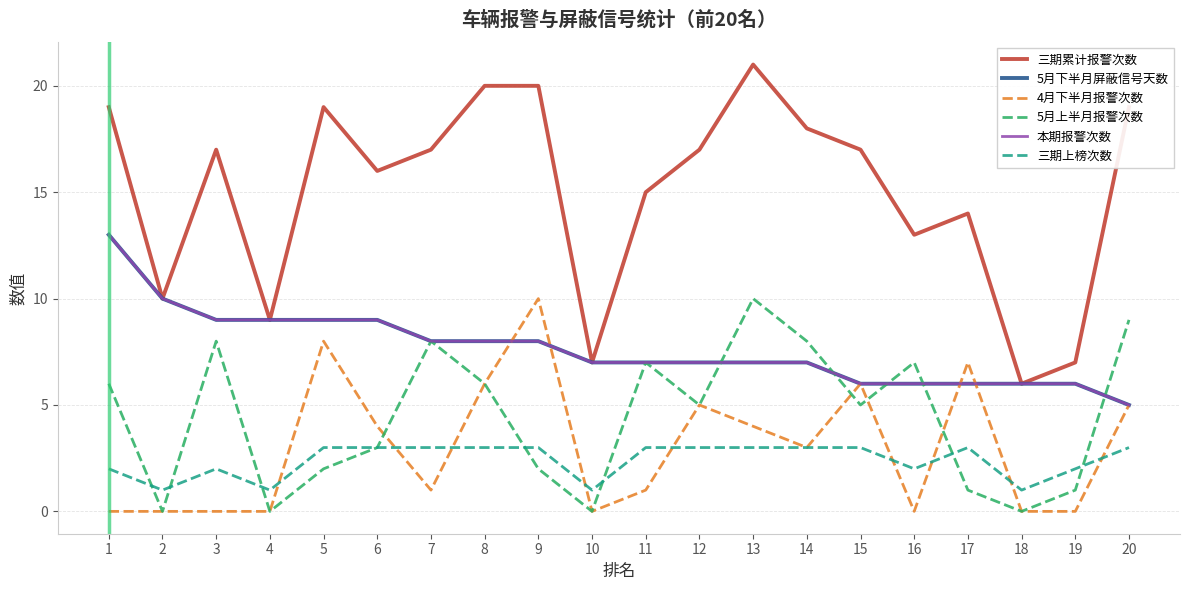

True or false: 5月上半月报警次数 and 5月下半月屏蔽信号天数 cross at least once.

True